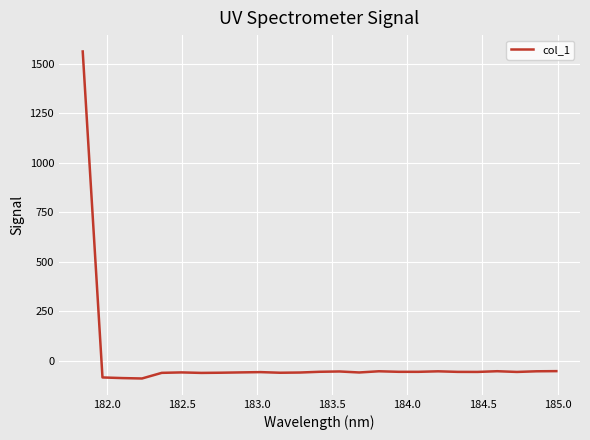

What is the minimum value shown in the chart?

-90.4